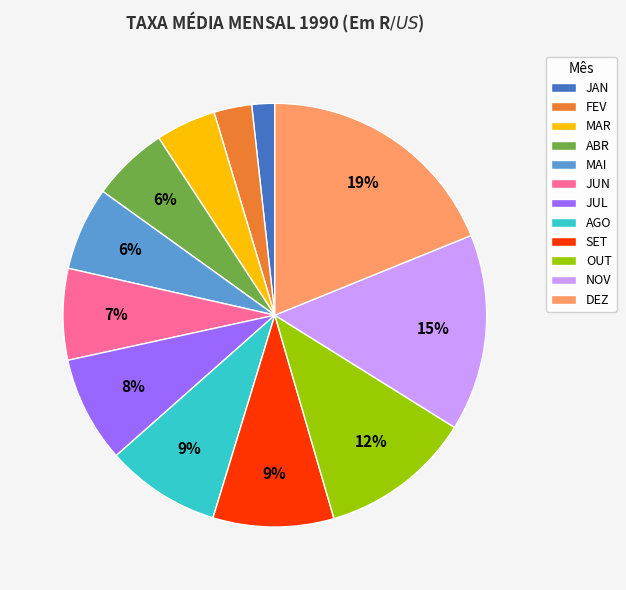

Is the sum of OUT and ABR greater than half?

No